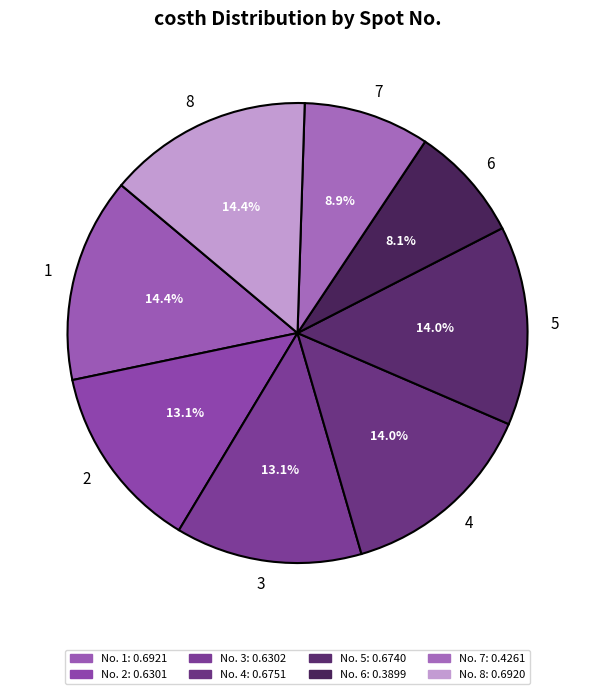

To the nearest percent, what is the combined percentage of 1 and 5?

28%